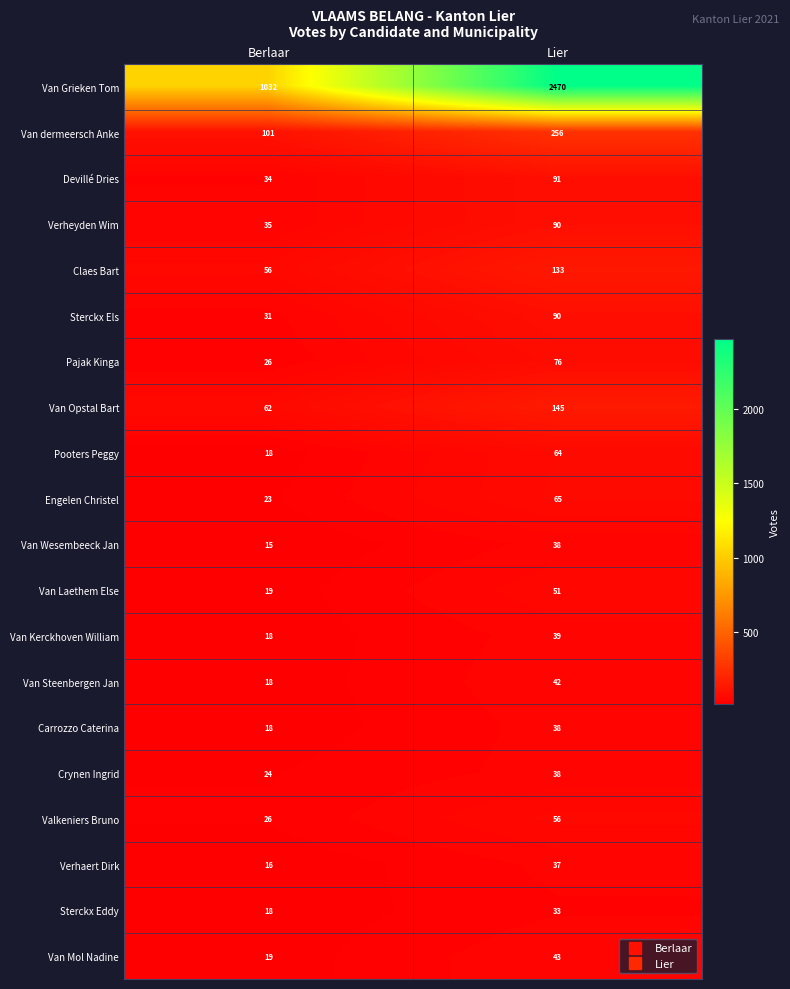

What is the difference between the Sterckx Els values at Lier and Berlaar?

59